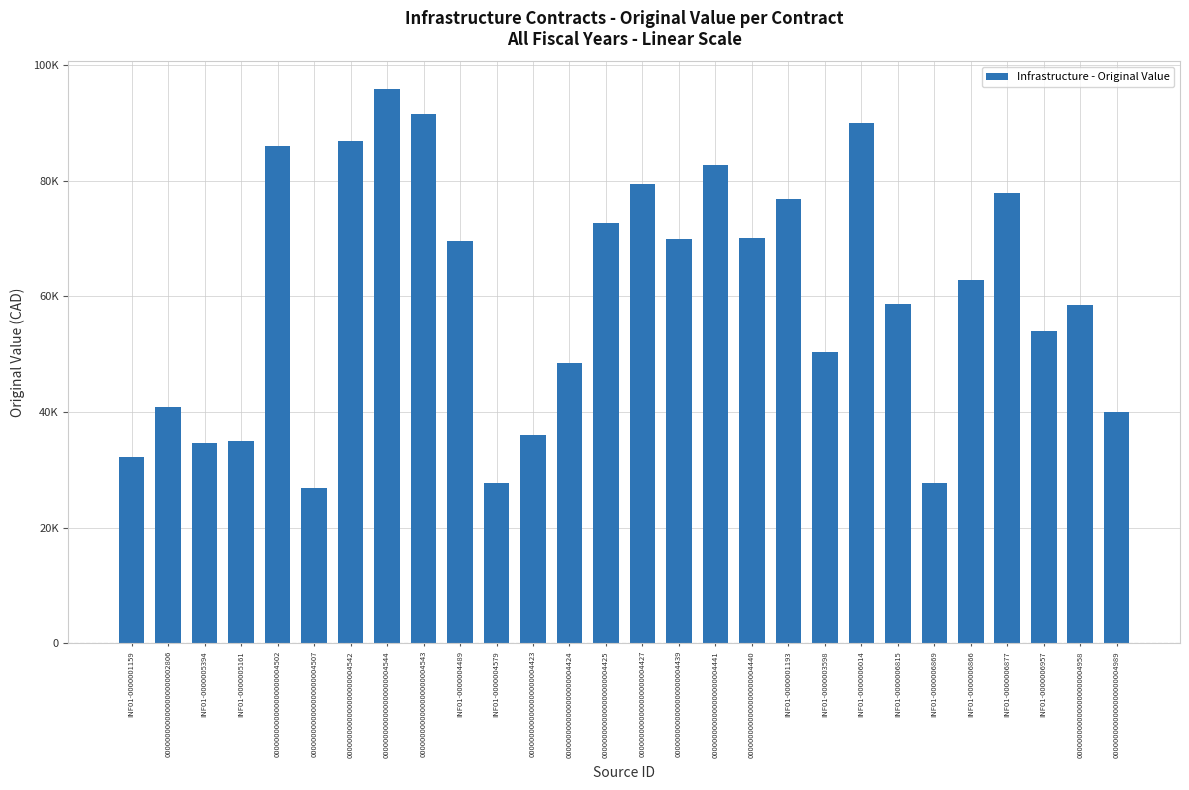

What is the maximum value shown in the chart?

95840.9